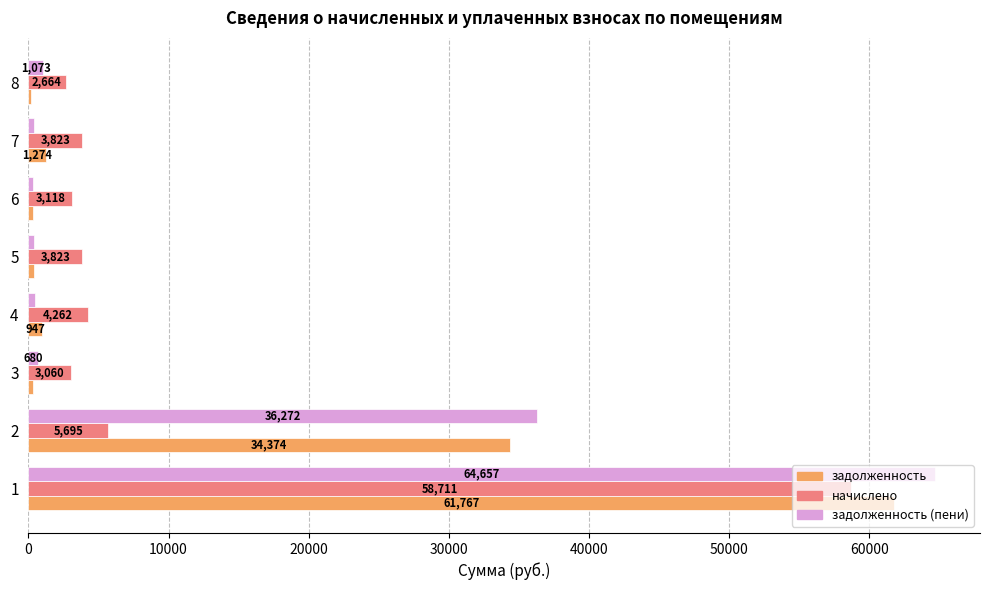

What is the greatest value displayed?

64657.1